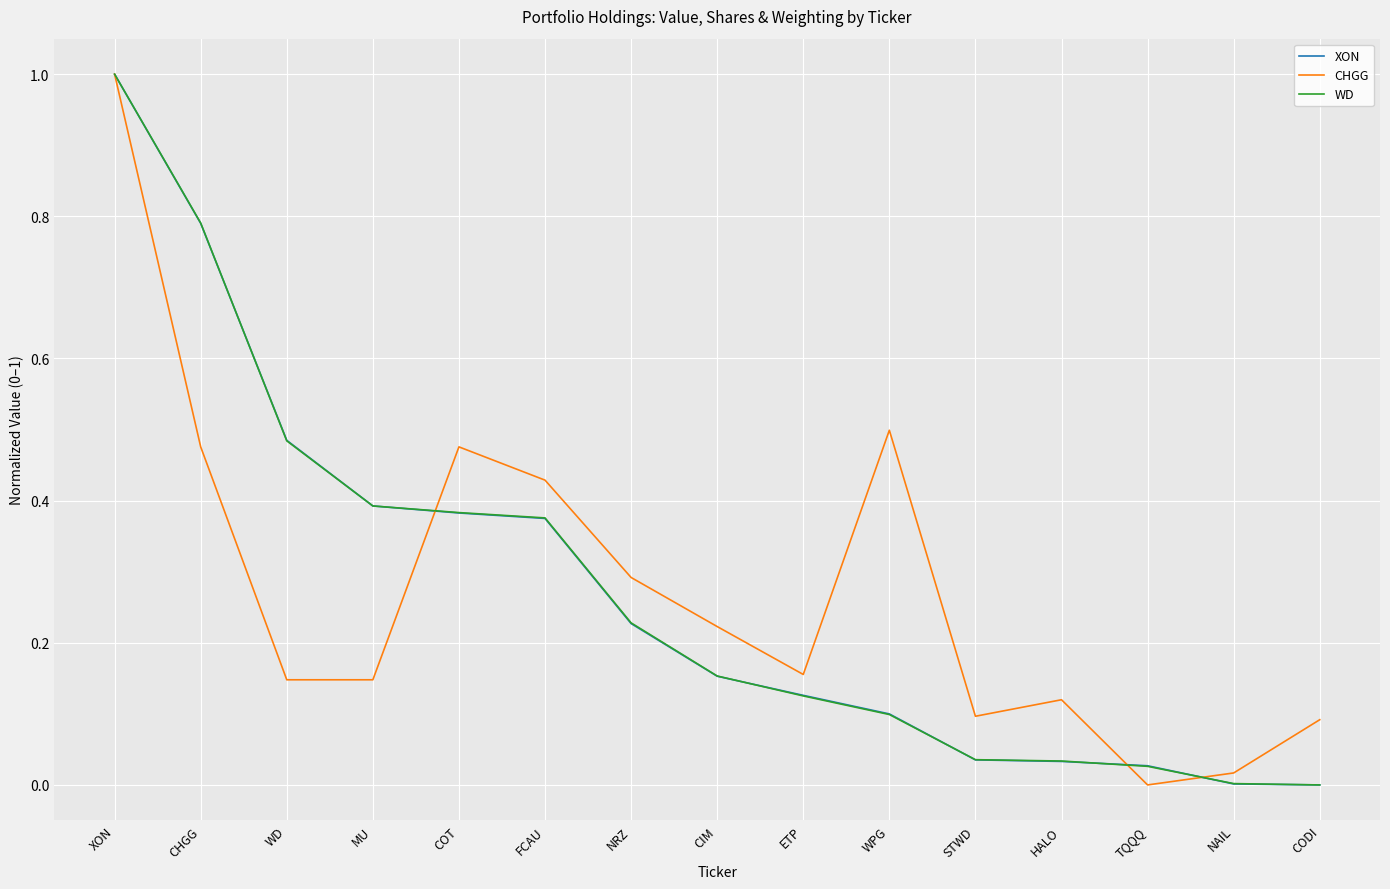

How many lines are shown in the chart?

3